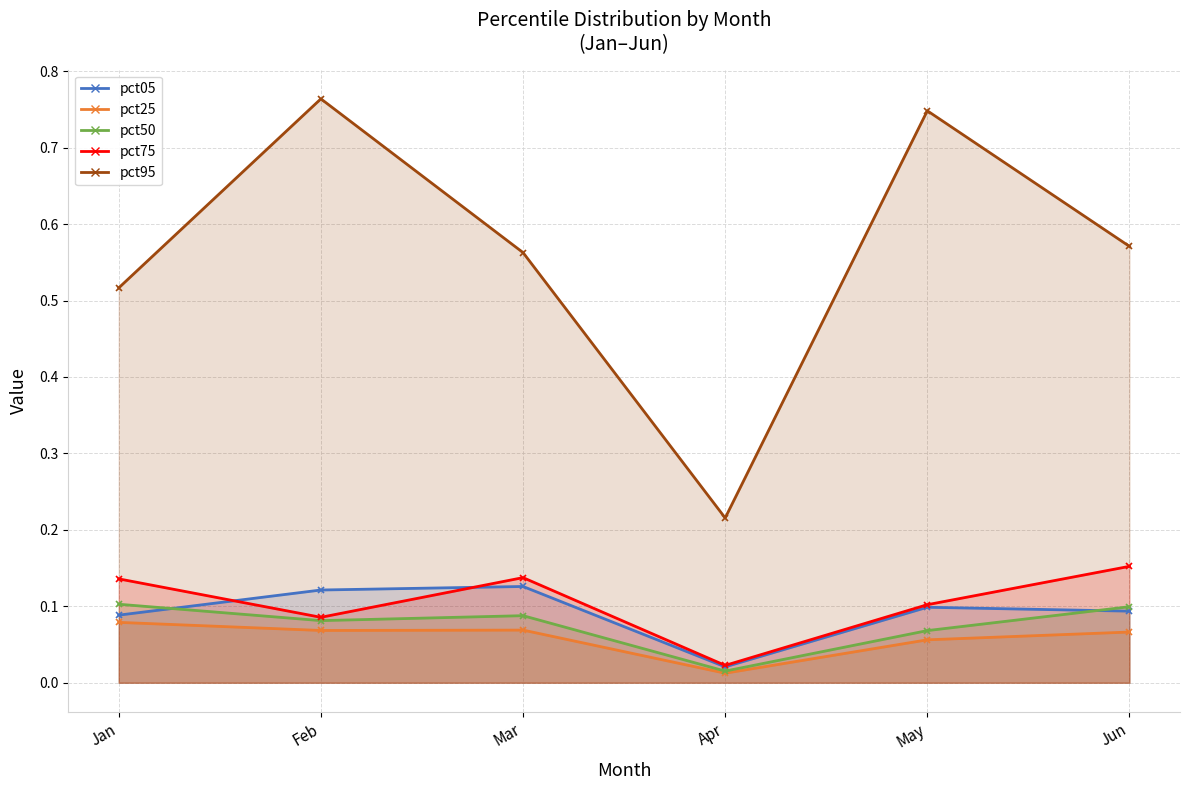

Is it true that pct50 equals 0.1 at May?

True